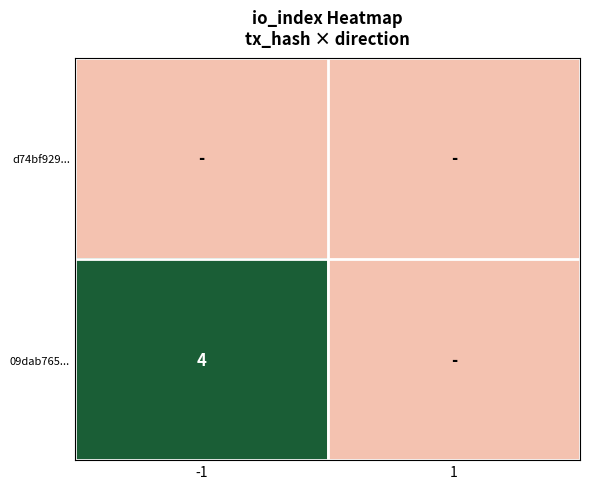

How many categories are shown in the chart?

2